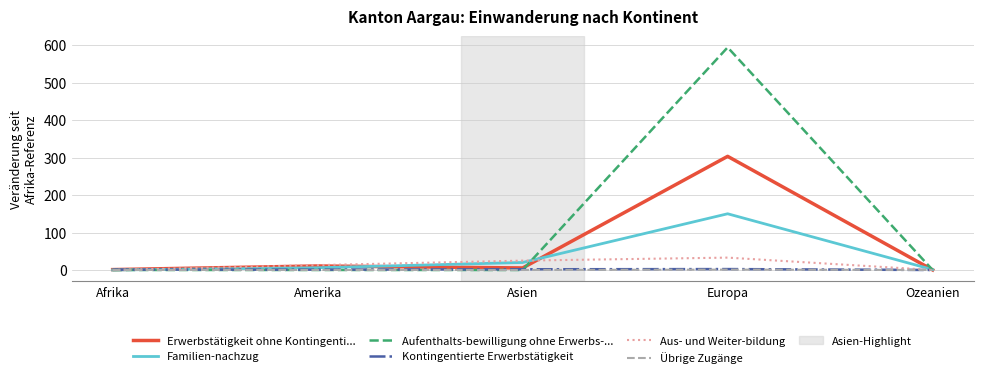

At which category does the chart reach its peak across all series?

Europa